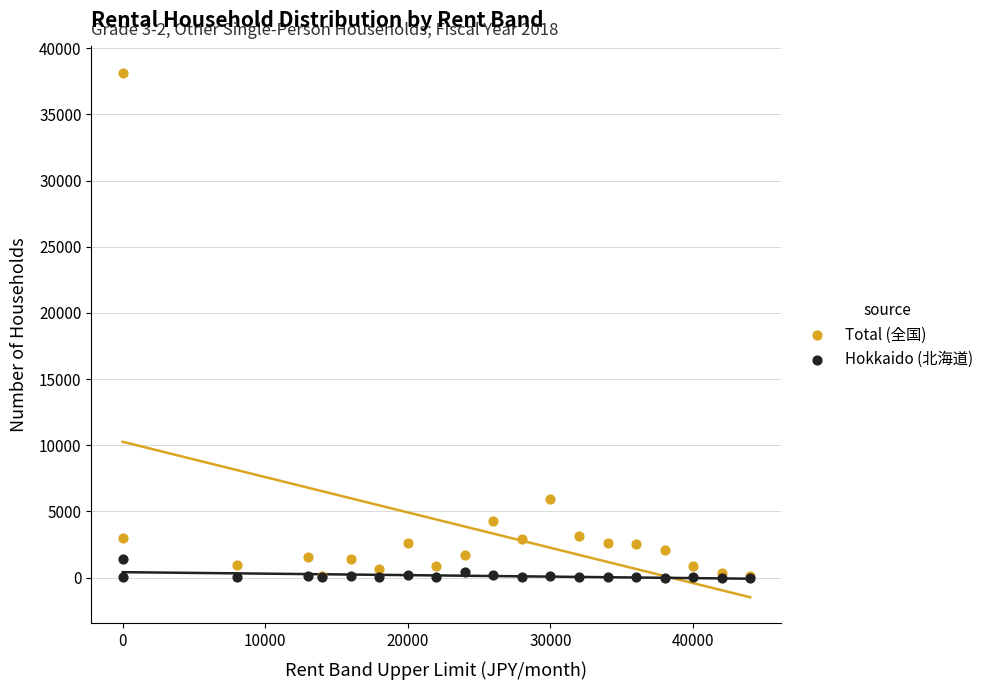

Across all series, what Y value is closest to 19076?

5904